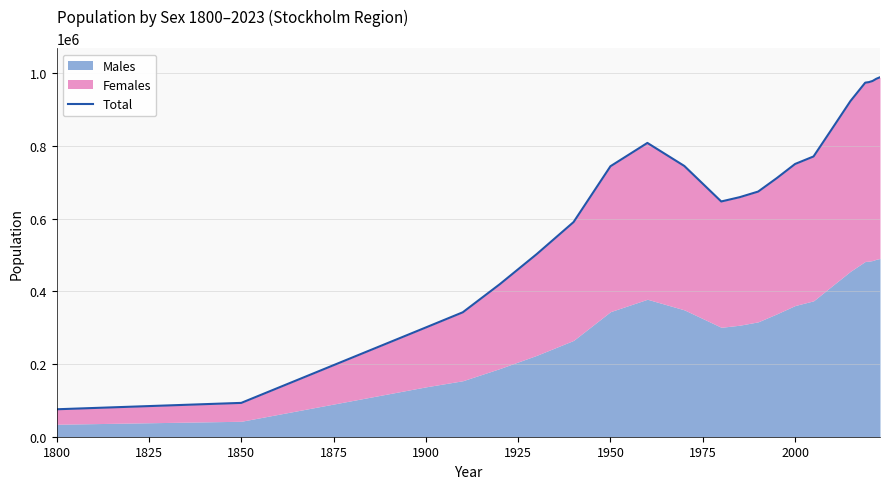

What is the smallest value displayed?

75517